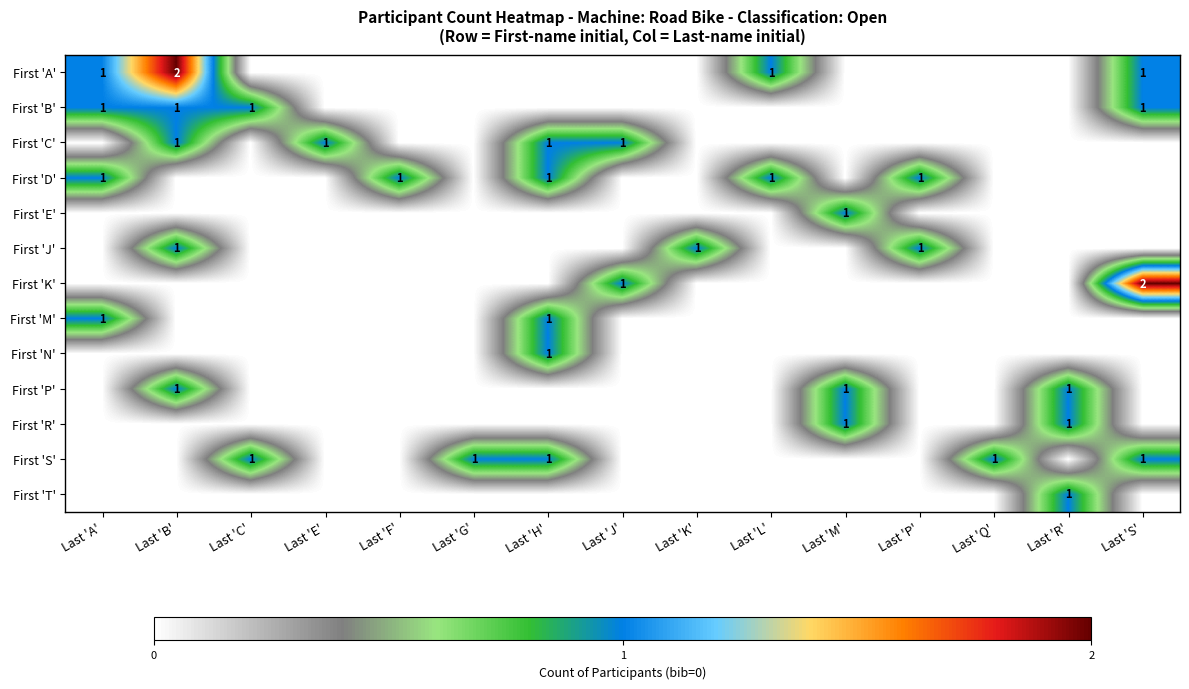

True or false: First 'J' has a value of 2 at Last 'K'.

False